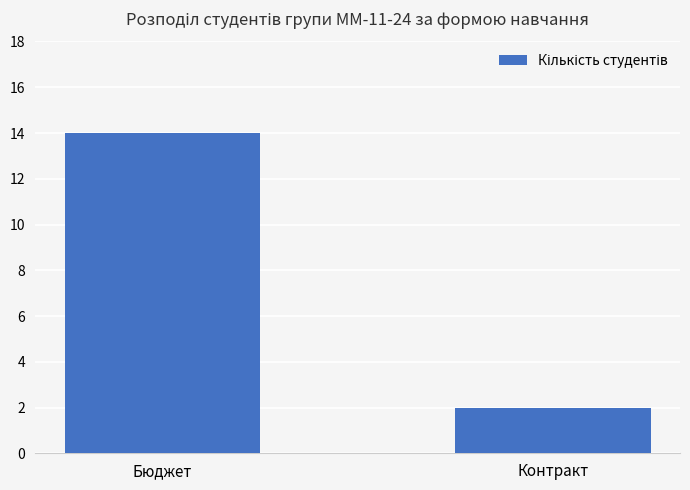

Is it true that the value at Бюджет is 6?

False